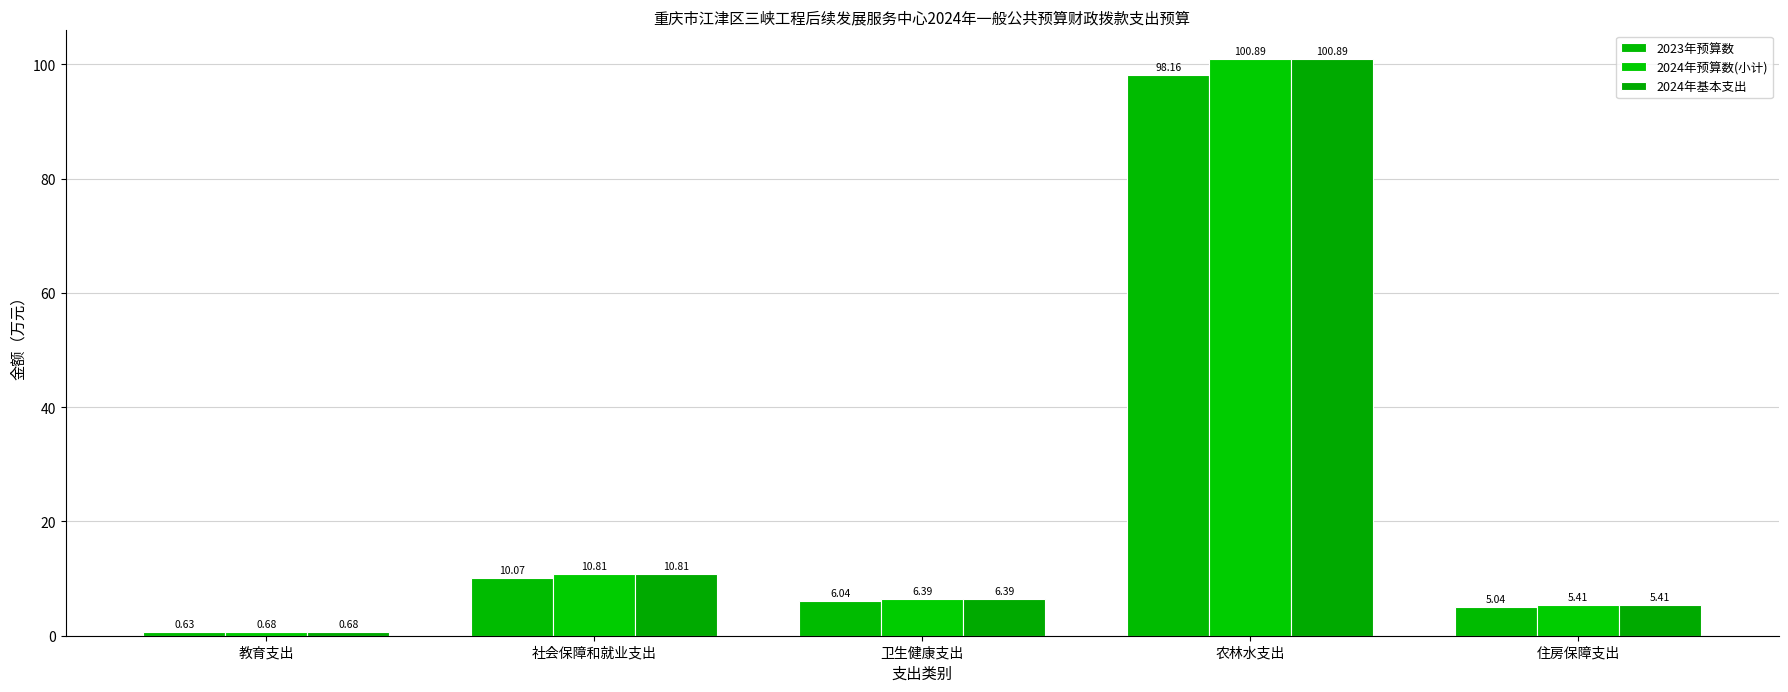

What is the label of the 5th bar from the left?

住房保障支出